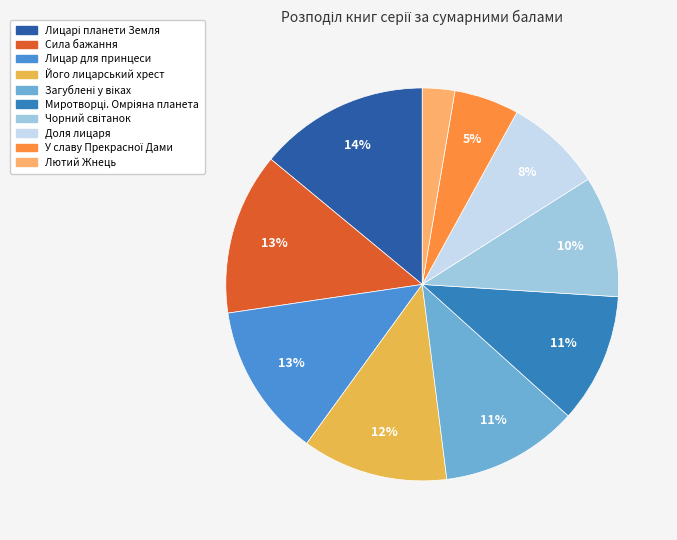

True or false: Лицарі планети Земля accounts for 14% of the total.

True